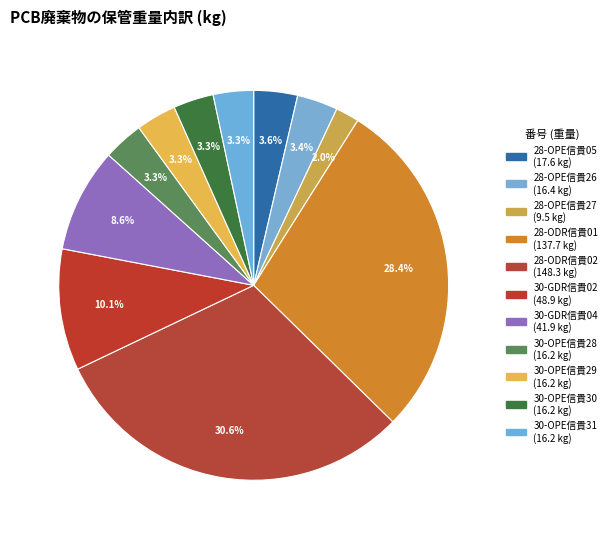

What percentage is the 30-OPE信貴29 slice, to the nearest percent?

3%